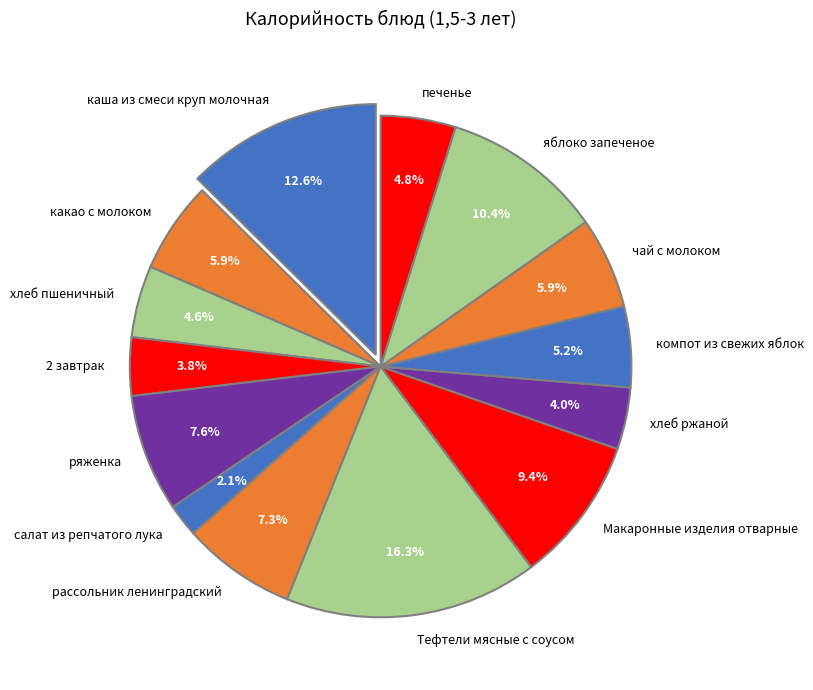

Which has a higher value, чай с молоком or хлеб пшеничный?

чай с молоком